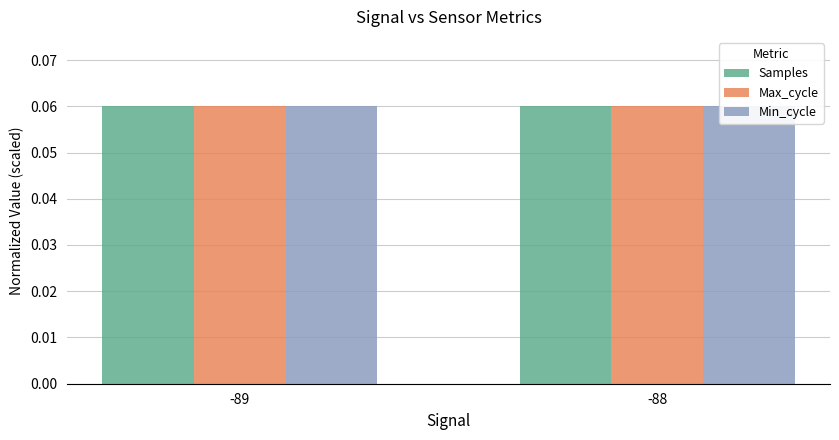

True or false: Max_cycle has a value of 0.0 at -88.

False